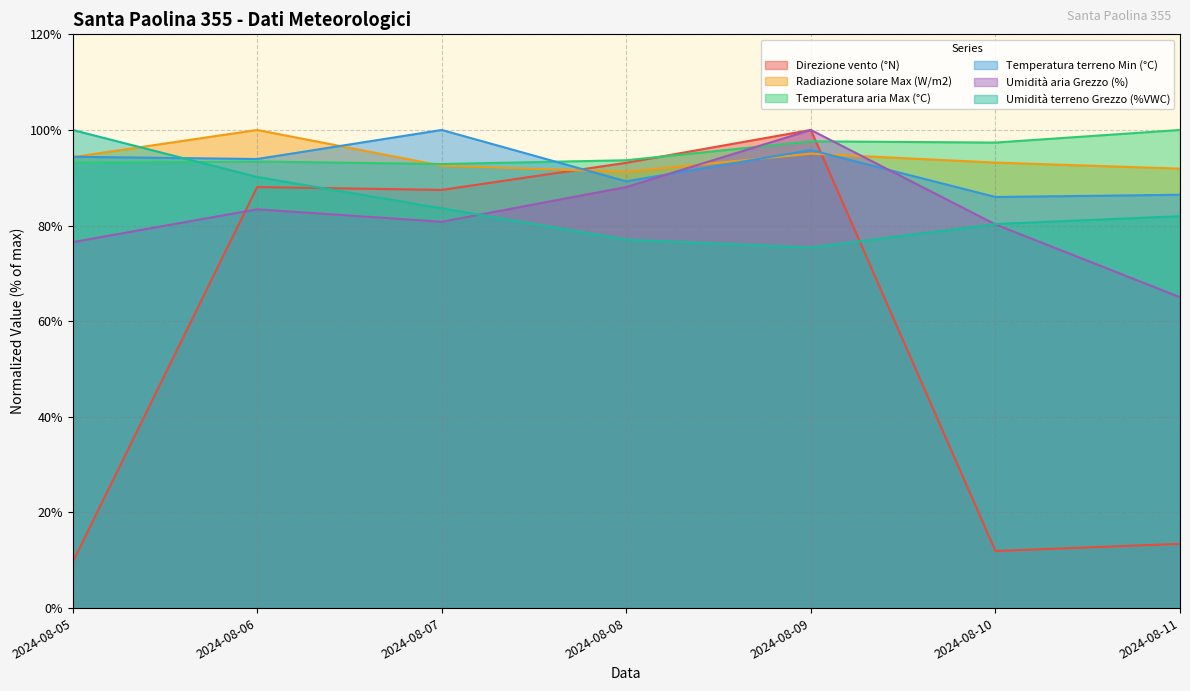

What is the spread (max minus min) of values at 2024-08-05?

90.4